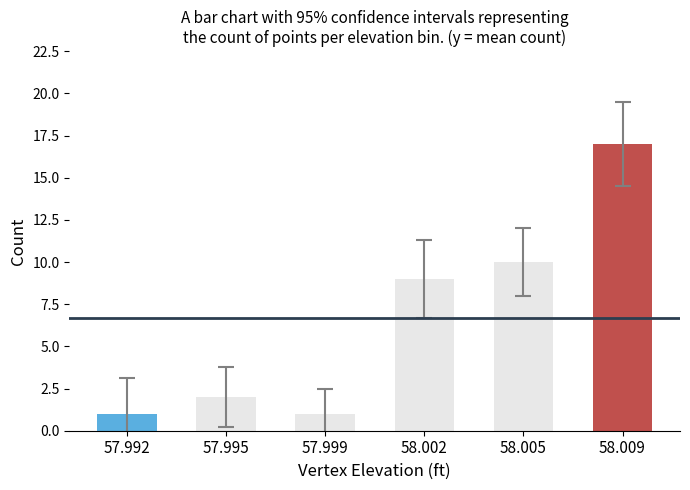

Which category has the highest value across all series?

58.009